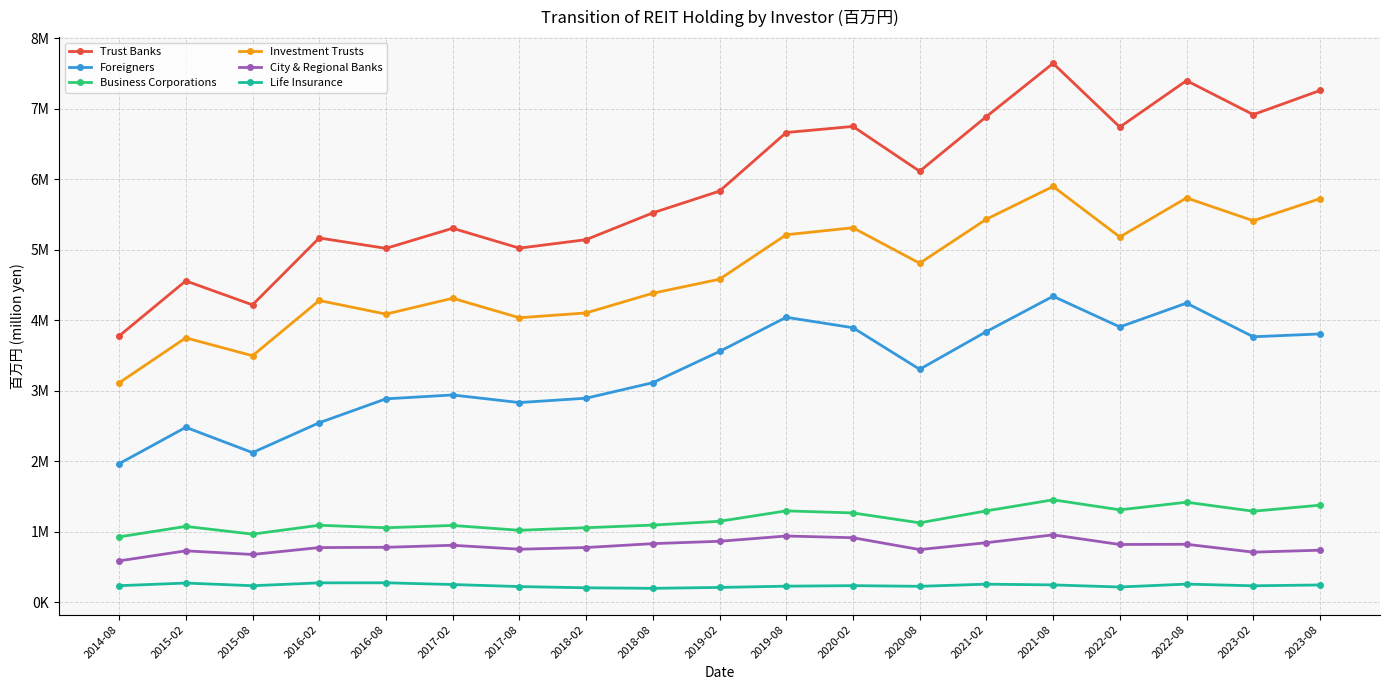

Does the chart have visible grid lines?

Yes